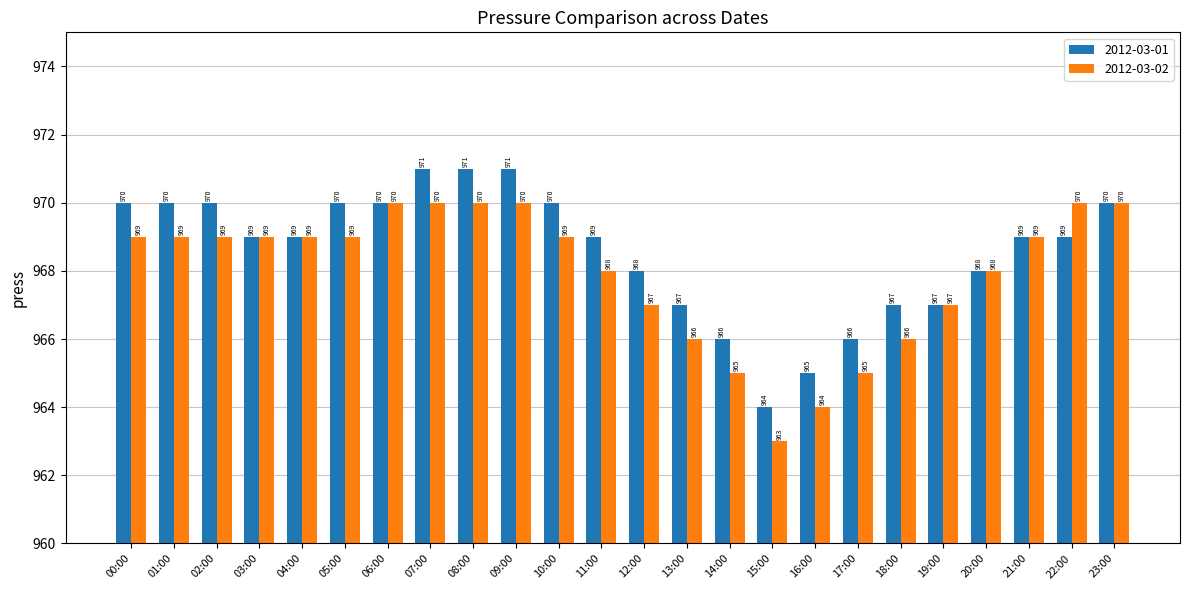

How many 2012-03-01 values are between 967 and 970?

17